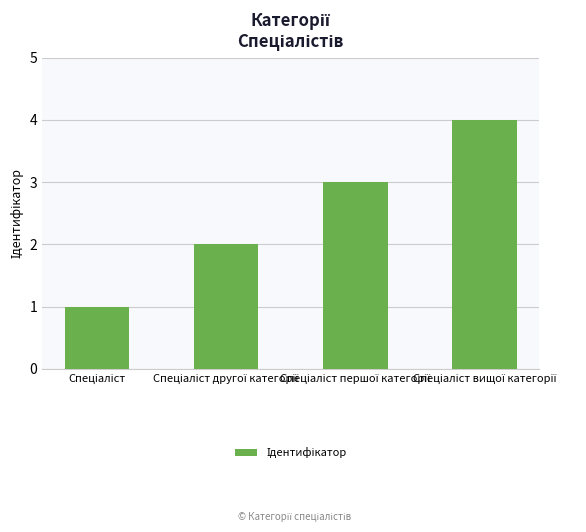

Reading left to right, transcribe all the data shown in this chart.

1	2	3	4